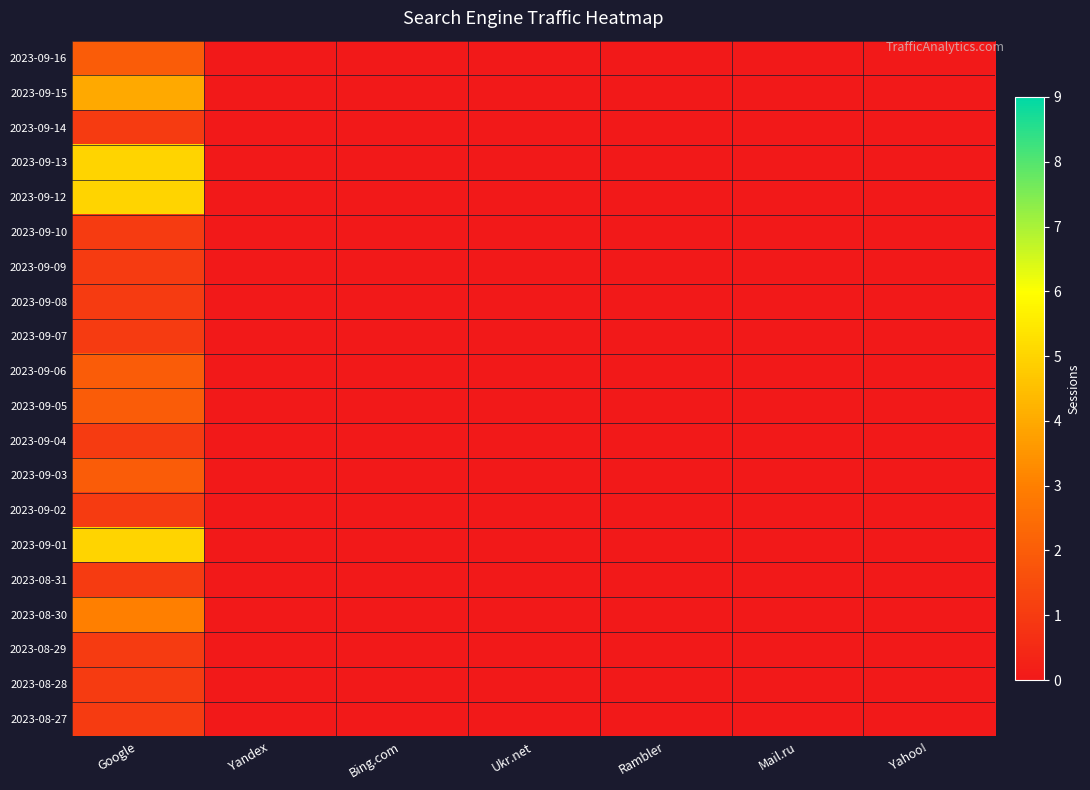

Between Ukr.net and Google, which is larger?

Google